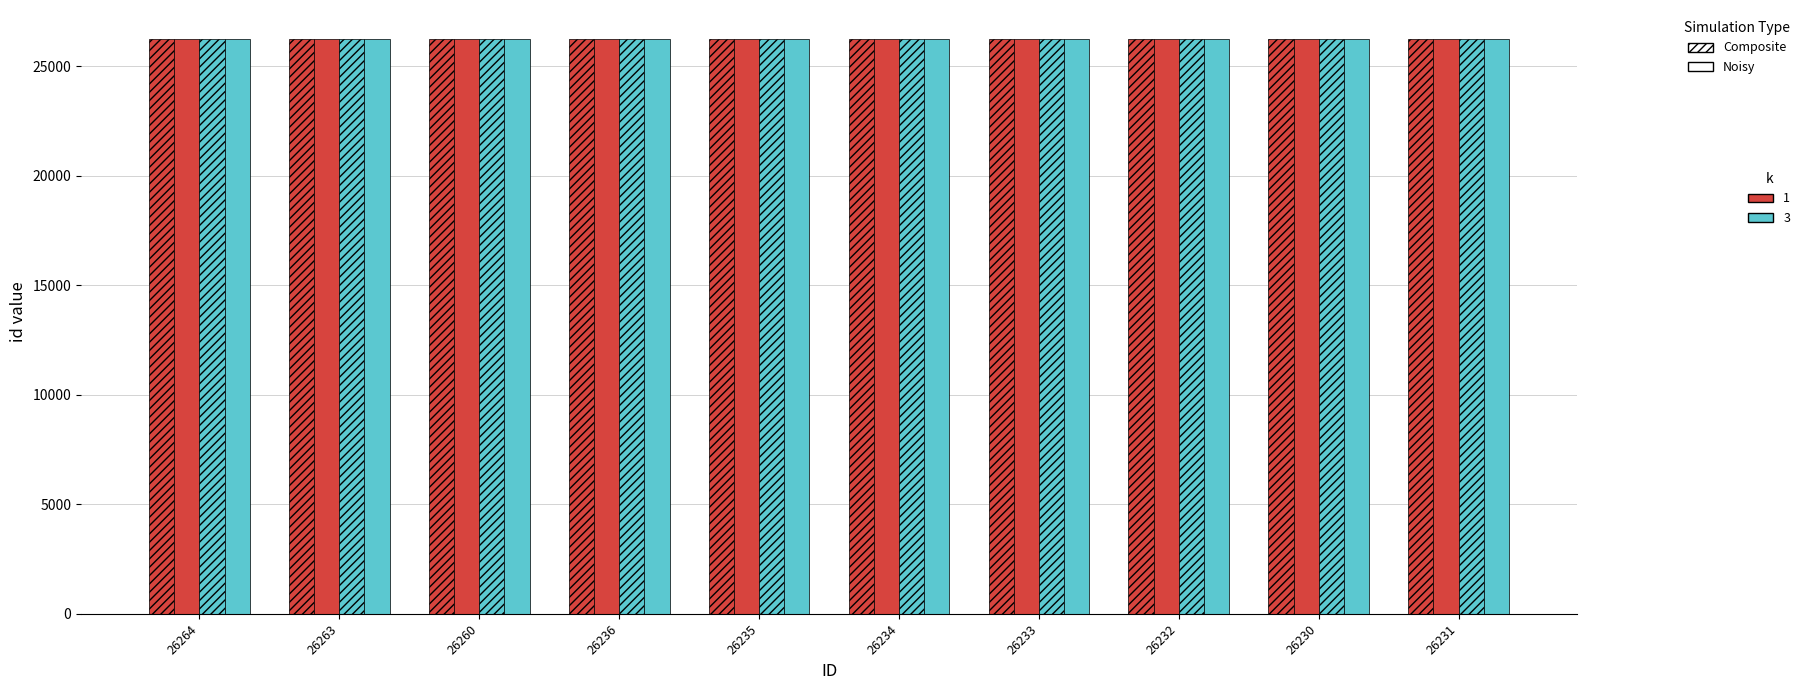

How many groups of bars are there?

10